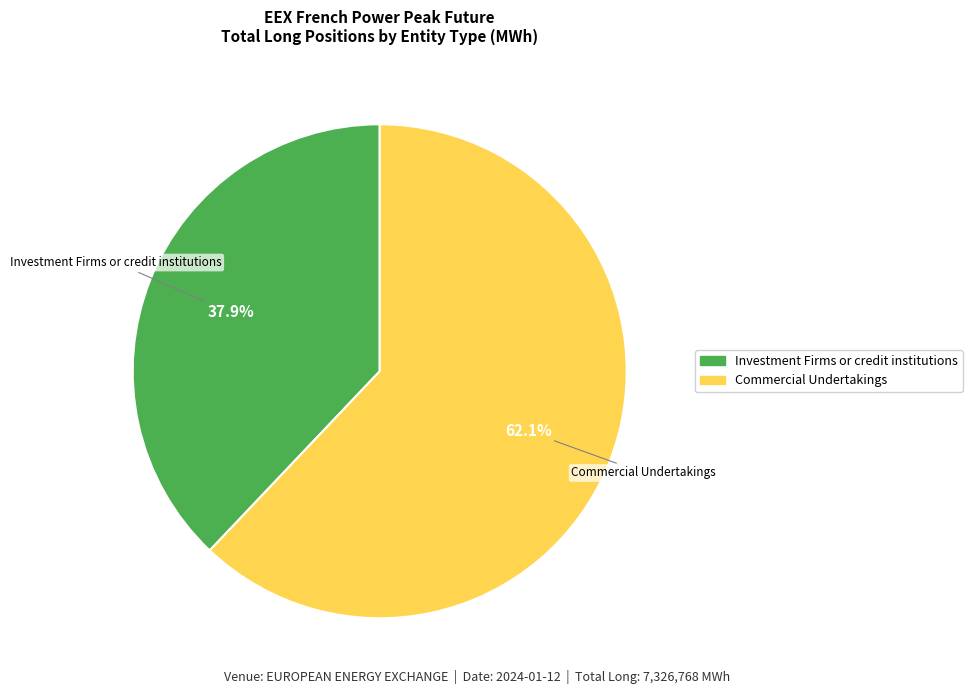

Which category accounts for the majority?

Commercial Undertakings